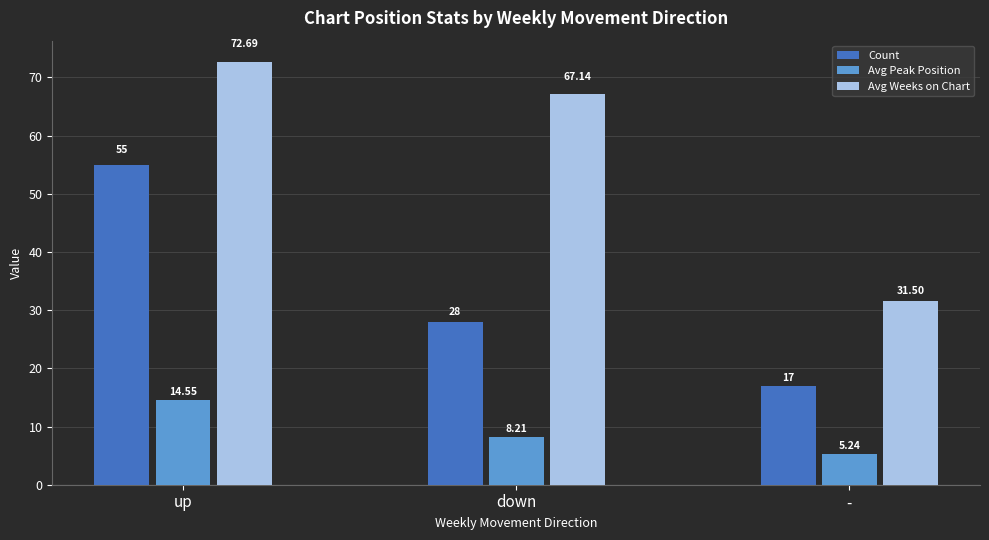

The Avg Weeks on Chart series shows 67.1 at down. True or false?

True